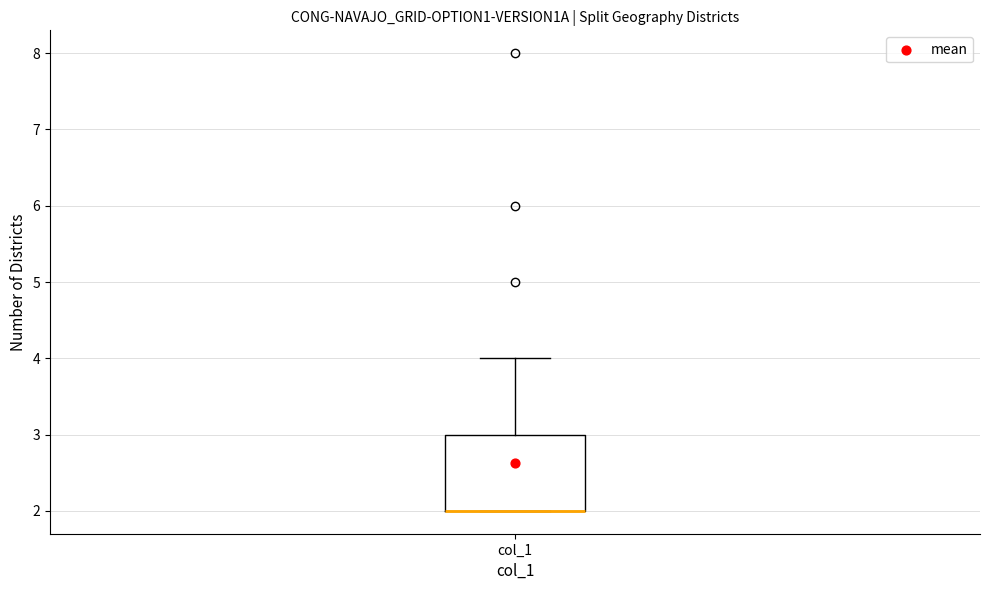

Where is the lower edge of the box for col_1 on the y-axis? The values are not printed on the chart, so give them approximately, as read against the axis.

2